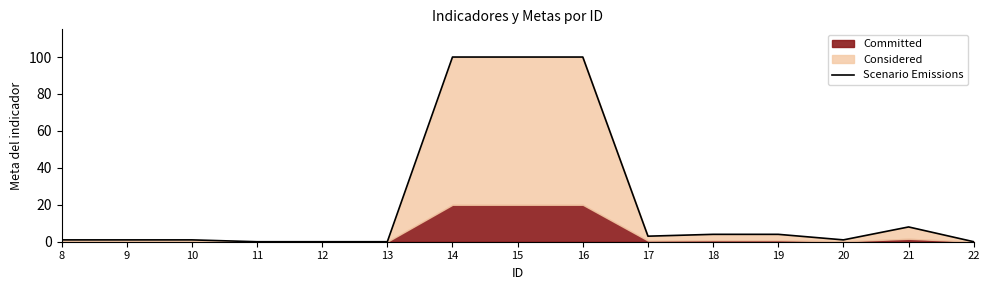

What is the change in value from 12 to 17?

+3